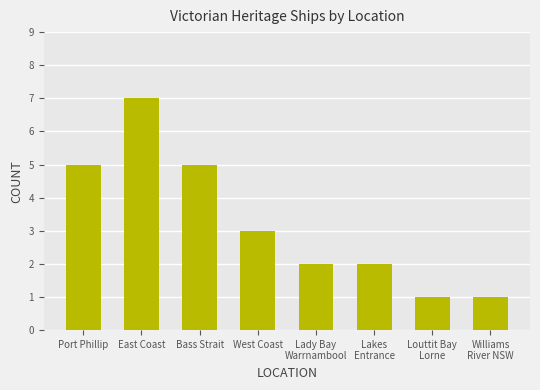

What is the difference between the second highest and minimum values?

4